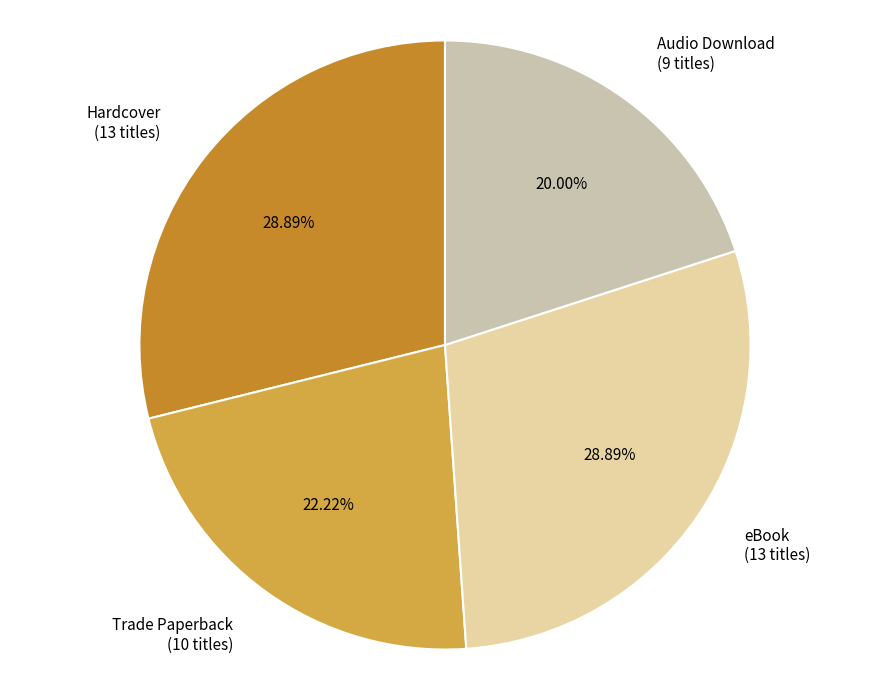

Does any single category account for the majority?

No